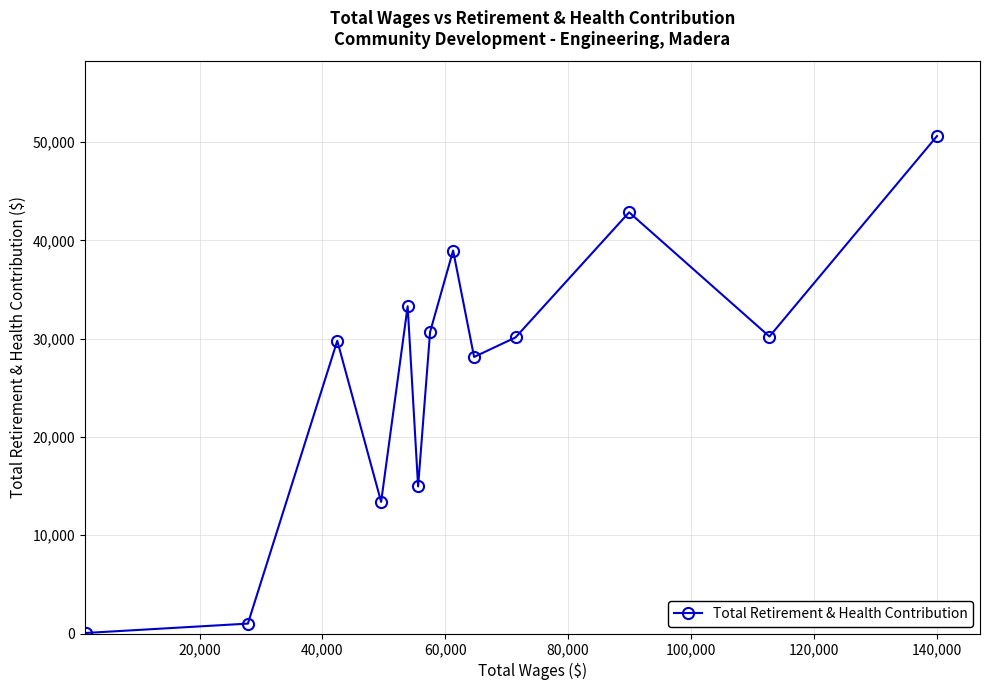

How many lines are shown in the chart?

1